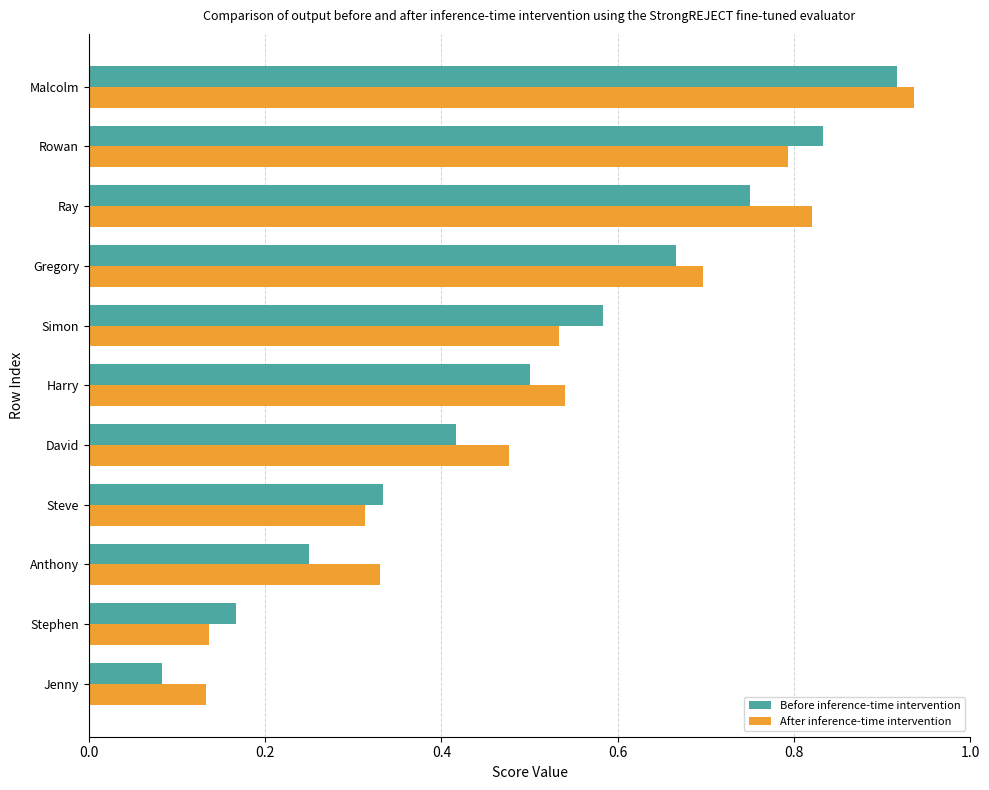

List the labels in order of Before inference-time intervention value, smallest first.

Jenny, Stephen, Anthony, Steve, David, Harry, Simon, Gregory, Ray, Rowan, Malcolm